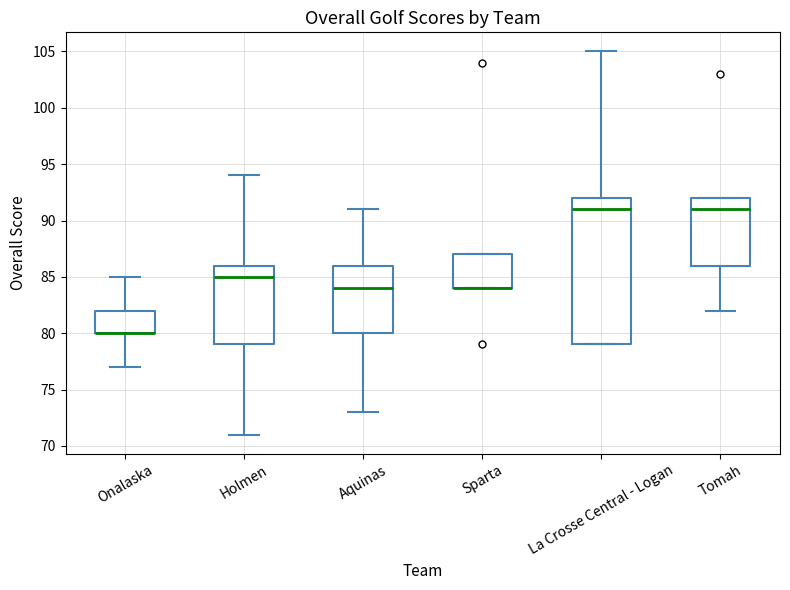

Reading left to right, read every box against the y-axis: the position of its median line, the range the box covers, and the ends of its whiskers. The values are not printed on the chart, so give them approximately, as read against the axis.

Onalaska: median 80 (drawn on the box's lower edge), box 80 to 82, whiskers 77 to 85
Holmen: median 85, box 79 to 86, whiskers 71 to 94
Aquinas: median 84, box 80 to 86, whiskers 73 to 91
Sparta: median 84 (drawn on the box's lower edge), box 84 to 87, whiskers 84 to 87
La Crosse Central - Logan: median 91, box 79 to 92, whiskers 79 to 105
Tomah: median 91, box 86 to 92, whiskers 82 to 92